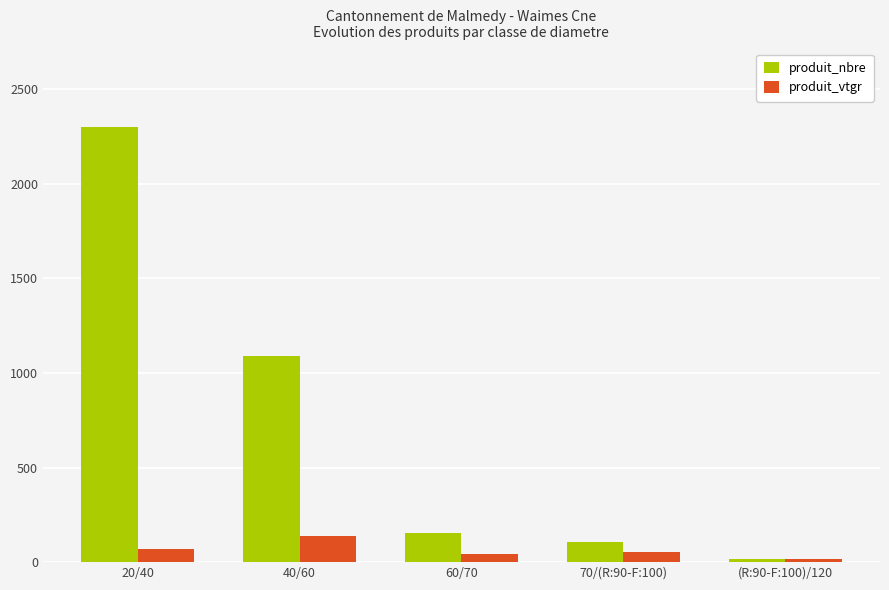

Where is produit_nbre nearest to the value 1159?

40/60